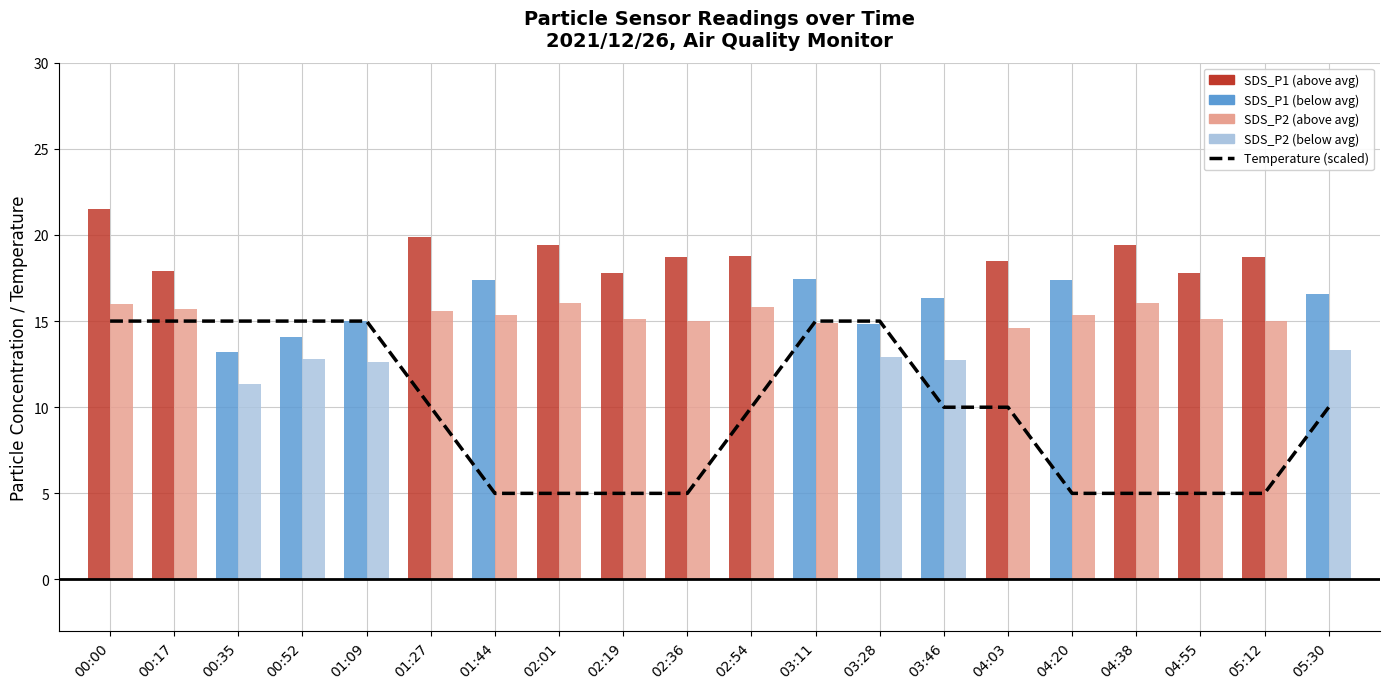

Are the bars grouped side by side (vs. stacked)?

Yes